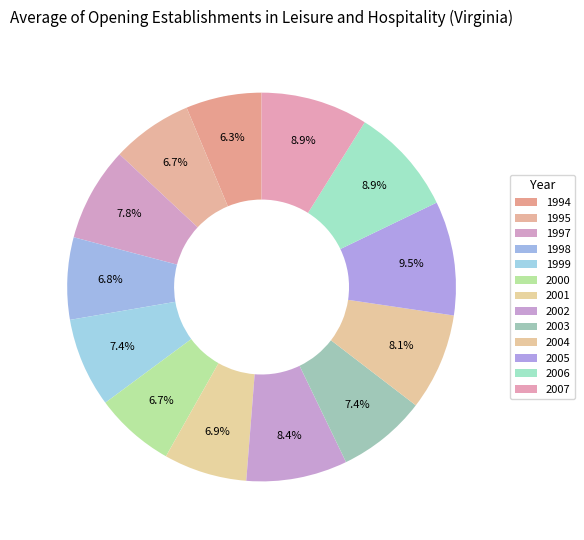

To the nearest percent, what is the combined percentage of 2000 and 1994?

13%